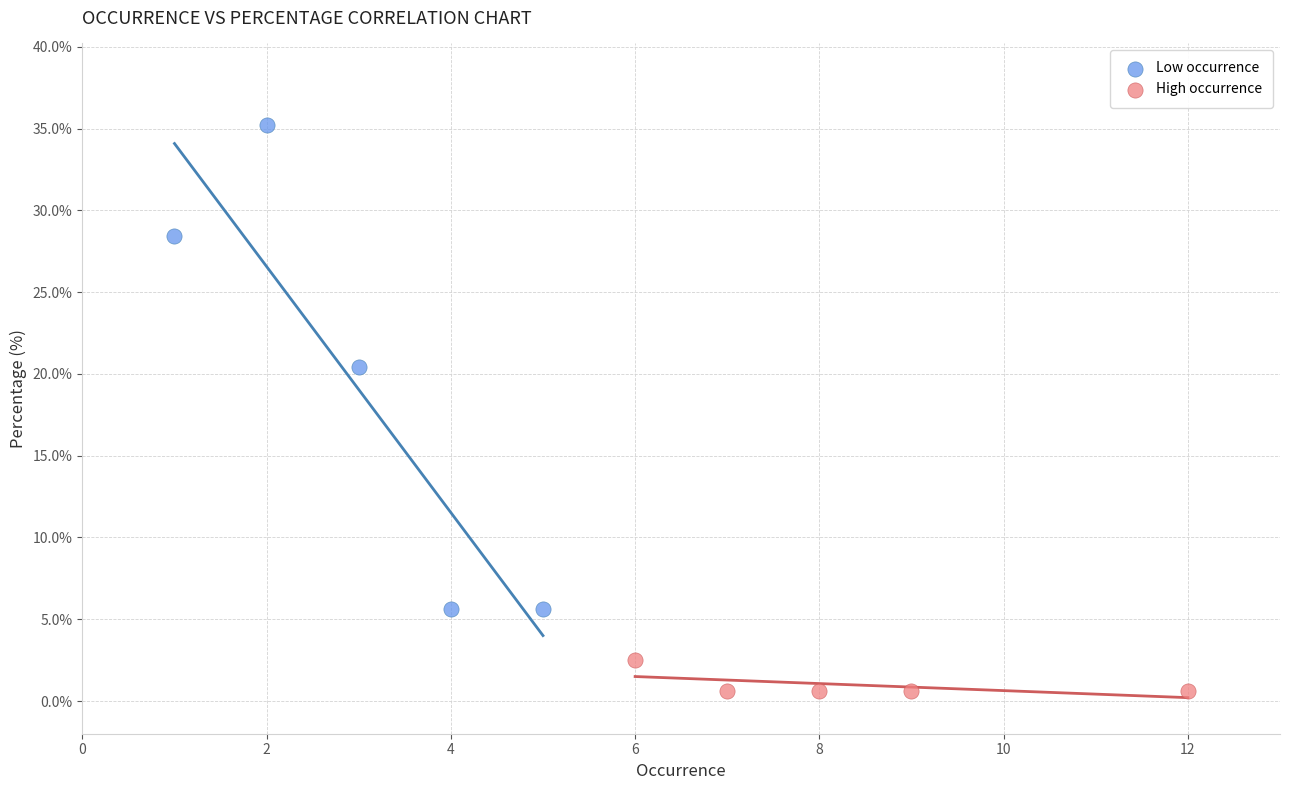

Which series reaches the minimum Y coordinate?

High occurrence